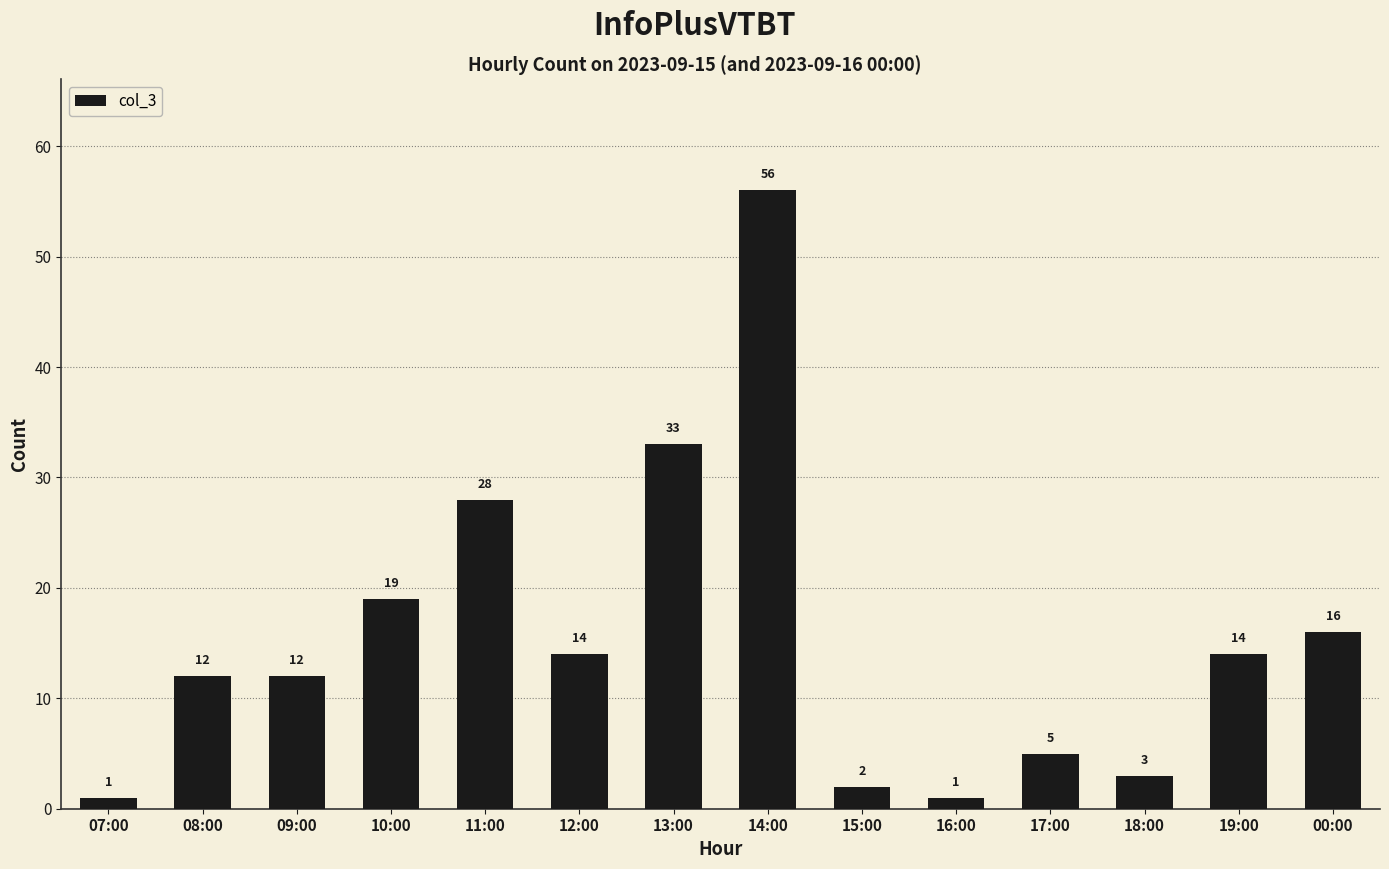

Are the bars grouped side by side (vs. stacked)?

No